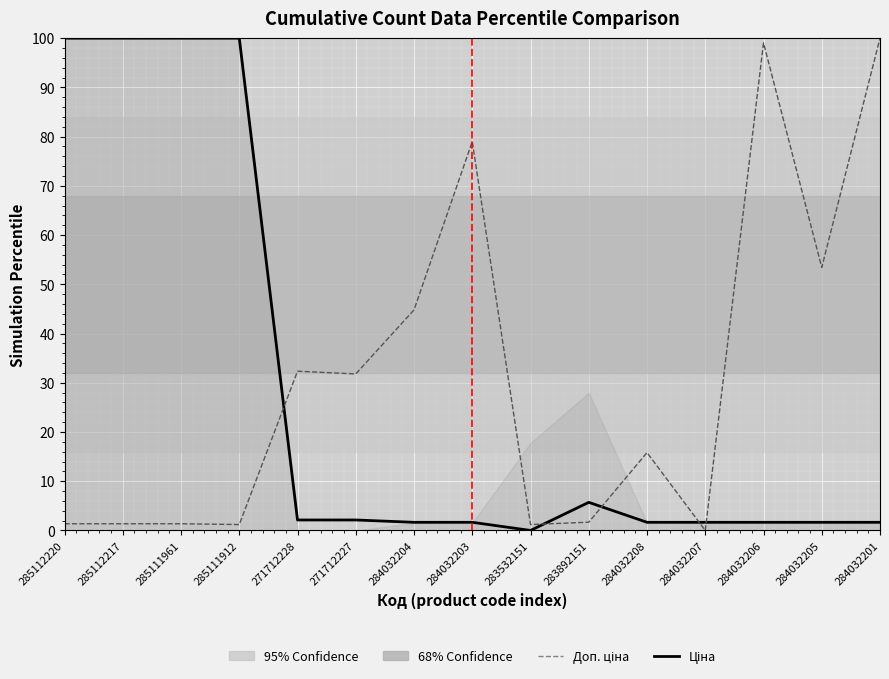

True or false: Ціна and Залишок intersect in this chart.

True